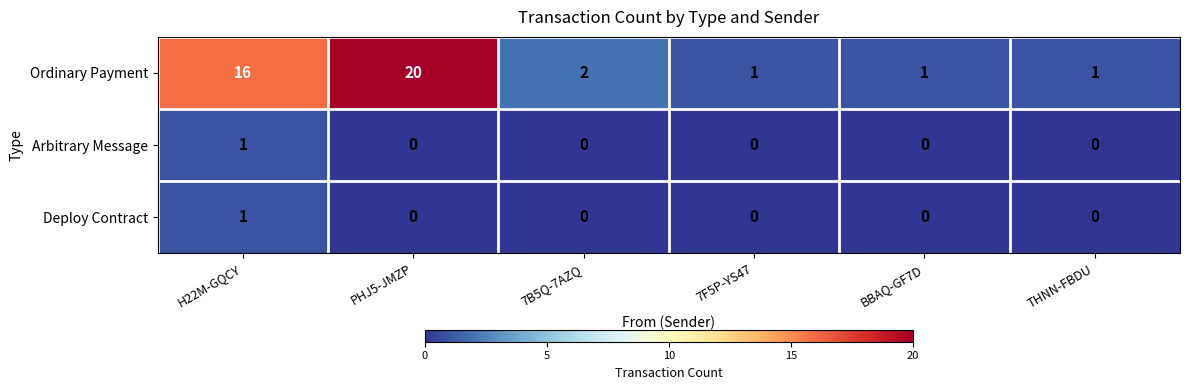

Which series changed the most between H22M-GQCY and BBAQ-GF7D?

Ordinary Payment